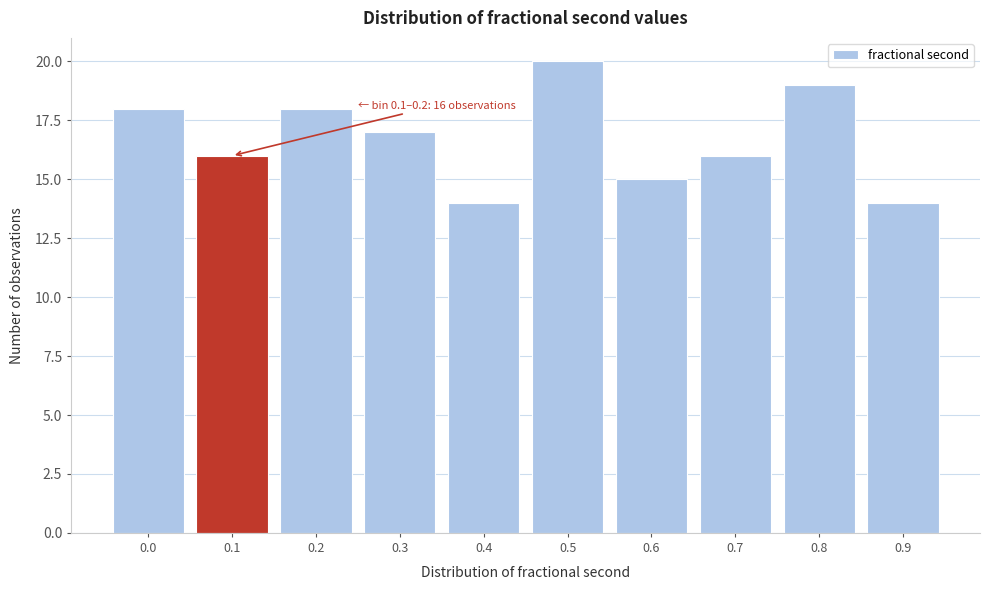

Reading left to right, transcribe all the data shown in this chart.

18	16	18	17	14	20	15	16	19	14